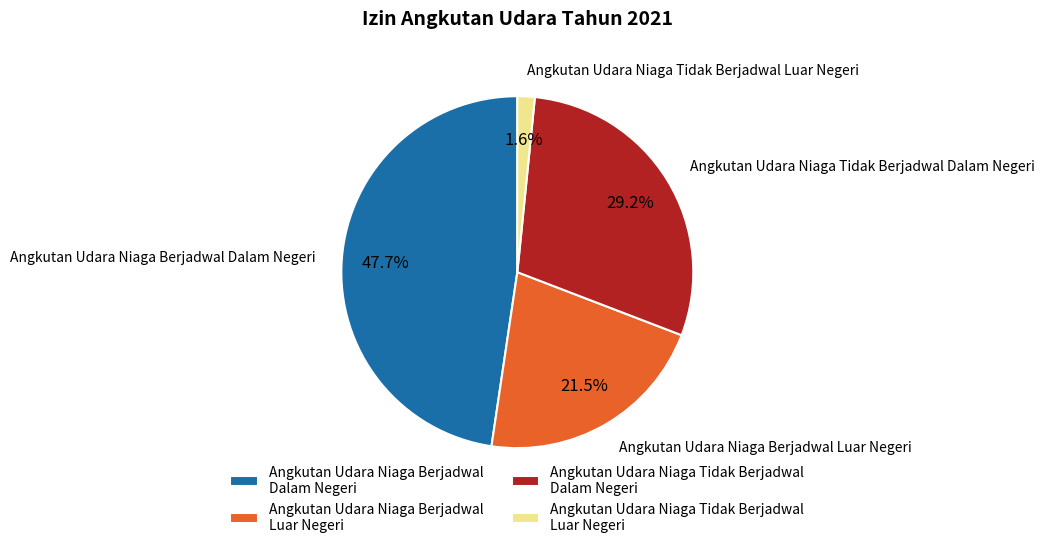

To the nearest percent, what is the average slice percentage?

25%